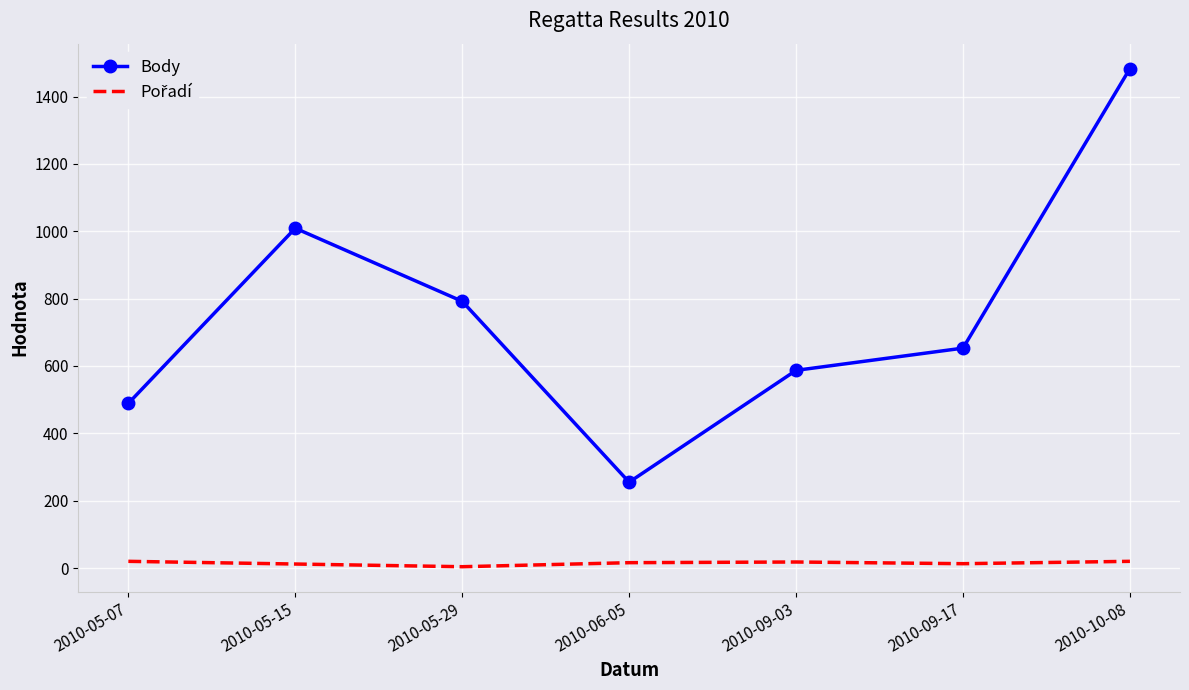

At which label does Body reach its peak?

2010-10-08